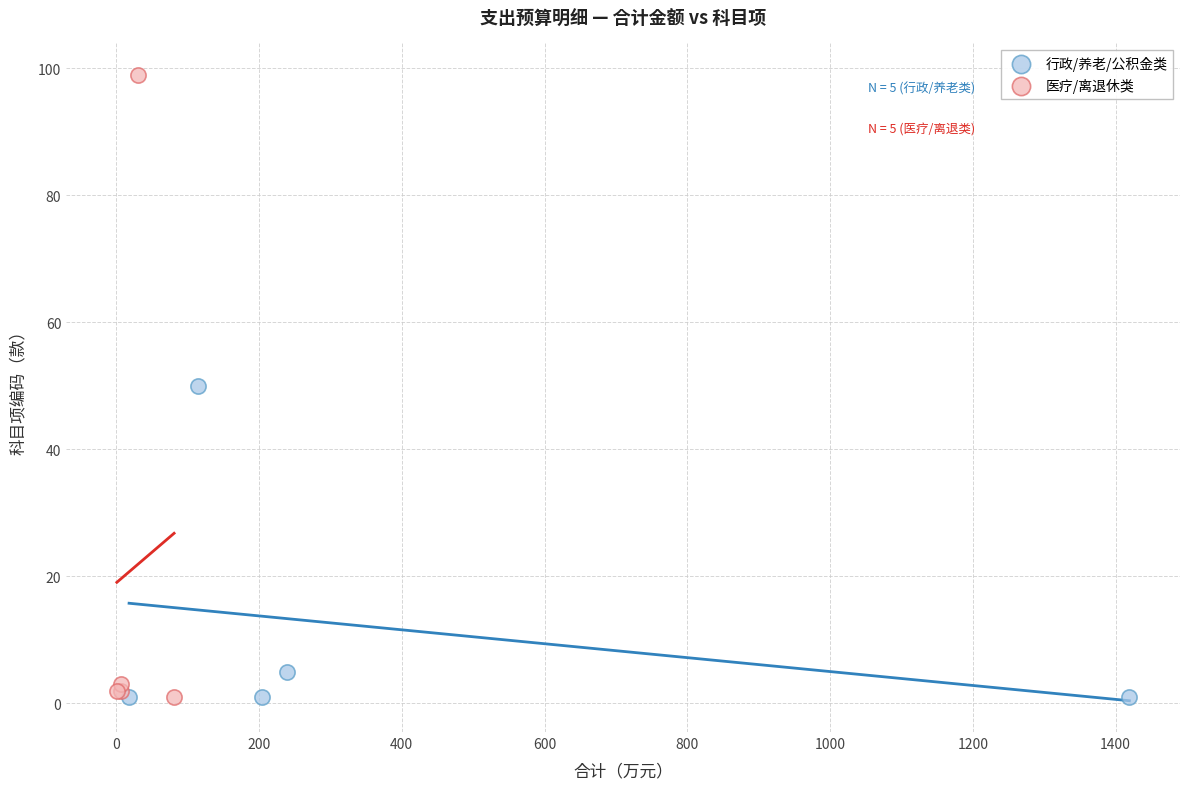

Which series has the largest Y range (max minus min)?

医疗/离退休类